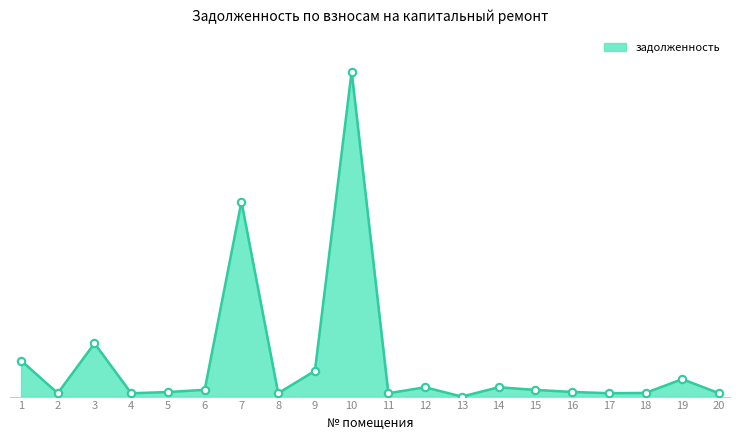

Approximately how many times larger is the value at 4 compared to 2?

1.0